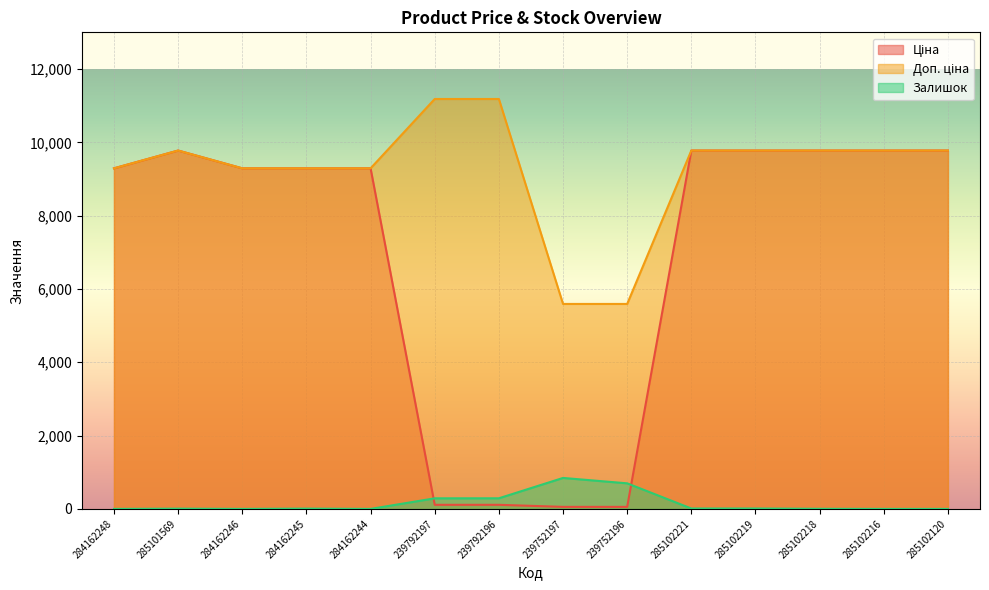

Between 285102219 and 284162248, which is larger?

285102219